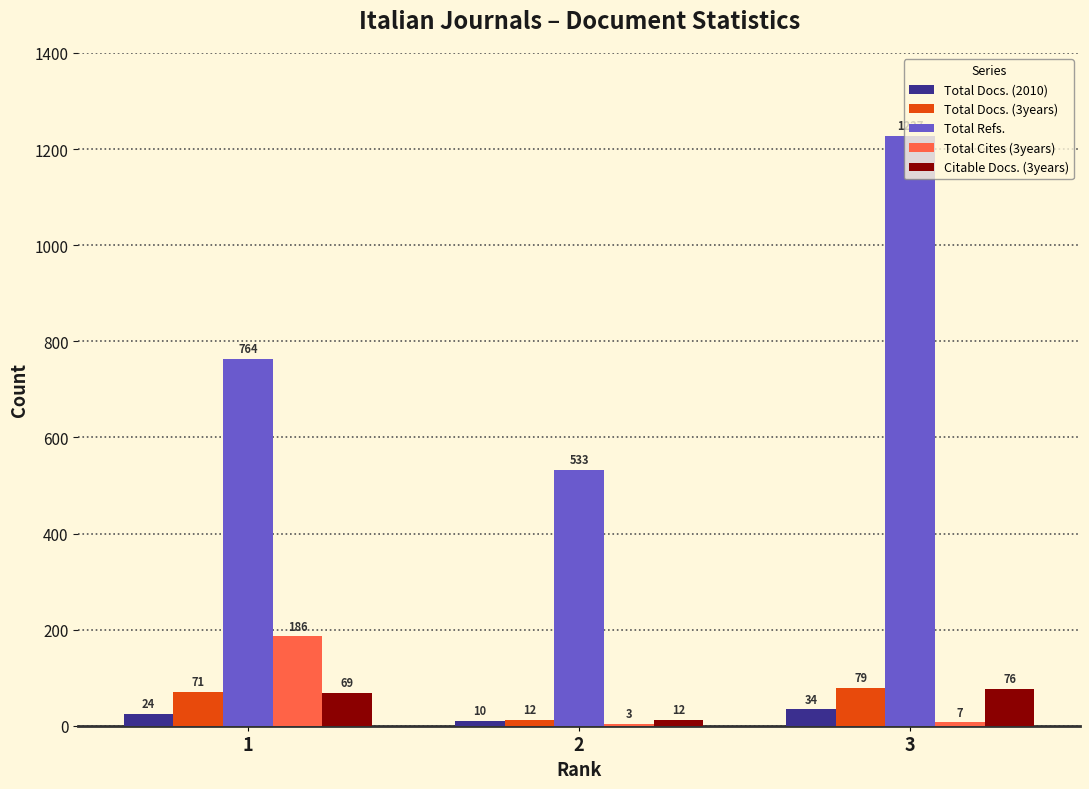

Is the value of Total Docs. (2010) at 3 greater than the value of Citable Docs. (3years) at 3?

No